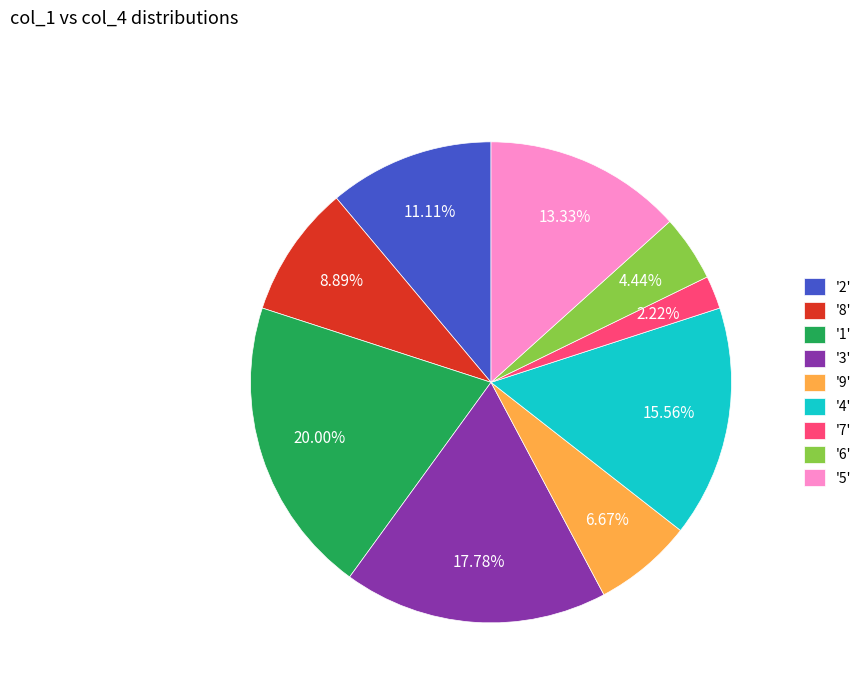

Is there any slice that represents more than half of the pie?

No